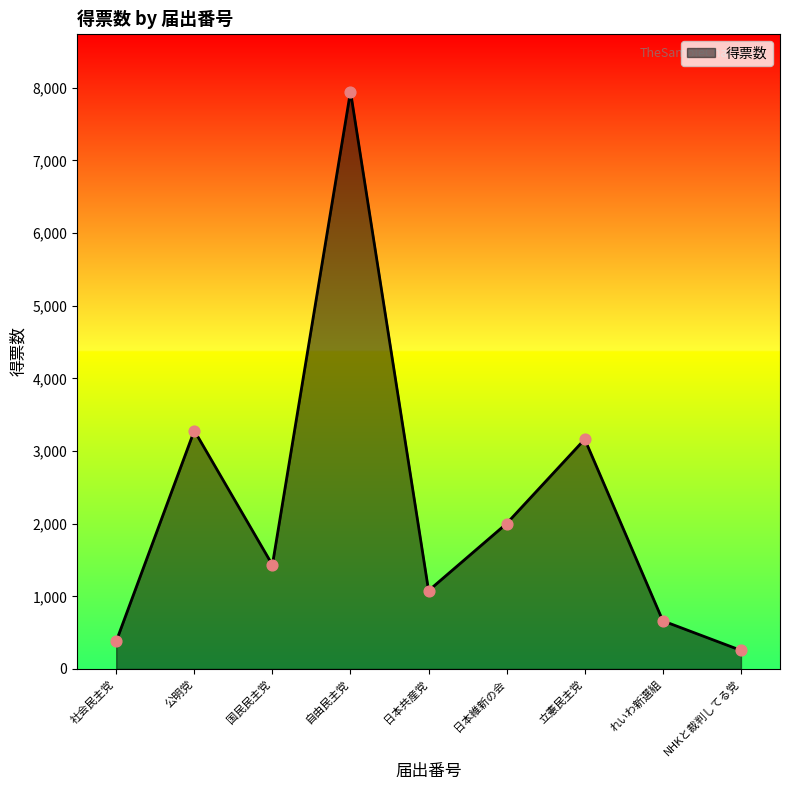

What is the change in value from 自由民主党 to 日本維新の会?

-5944.0